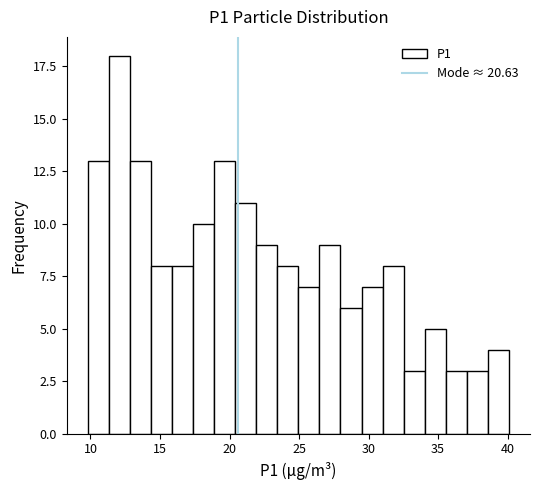

Read against the x-axis, roughly where is the centre of the tallest bar?

12.0